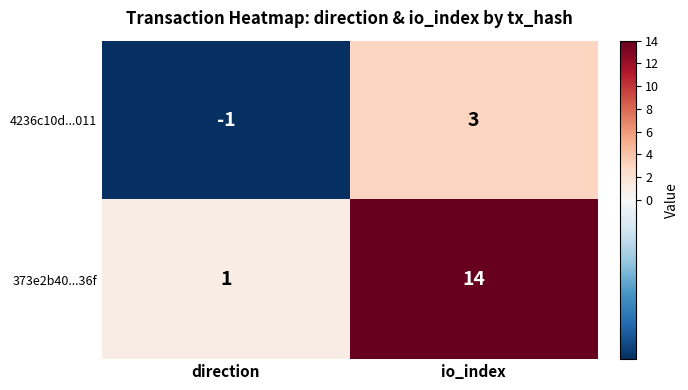

What is the sum of the 373e2b40...36f values at io_index and direction?

15